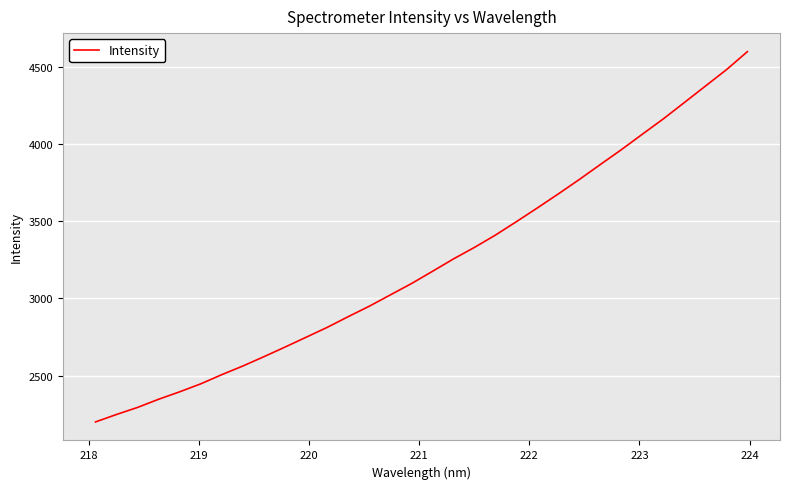

What is the difference between the maximum and minimum values?

2398.2